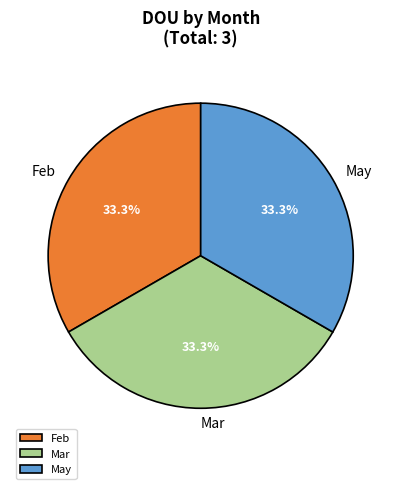

Does May account for over 50% of the chart?

No